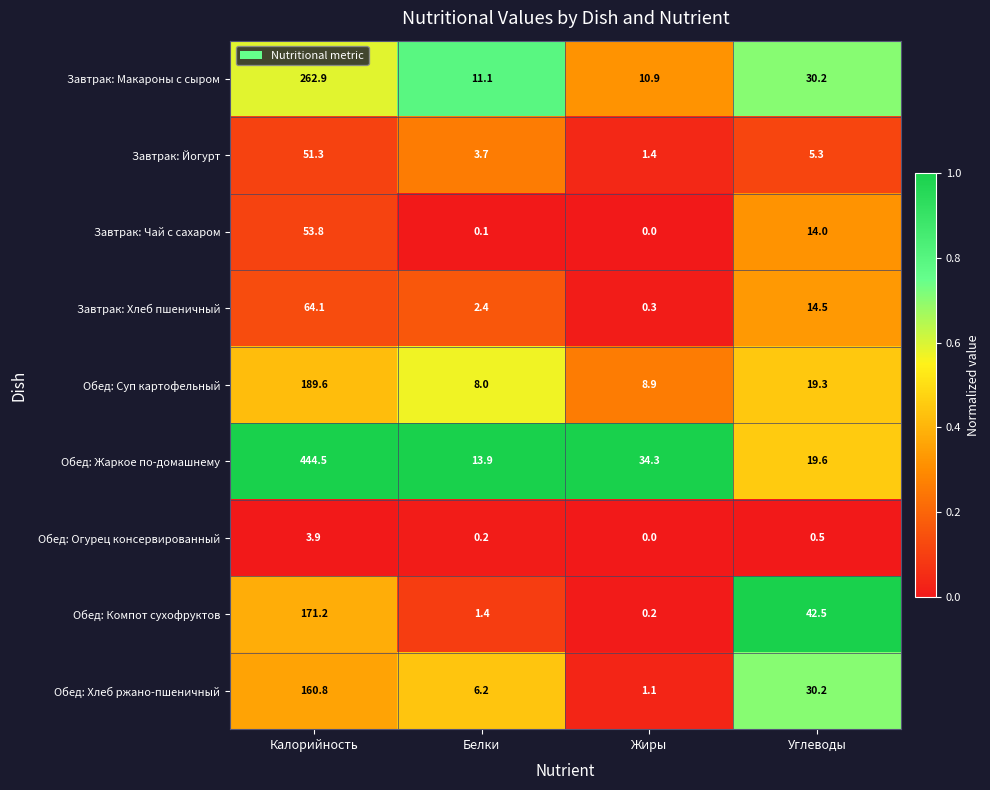

Rank the categories by Обед: Огурец консервированный value from lowest to highest.

Жиры, Белки, Углеводы, Калорийность